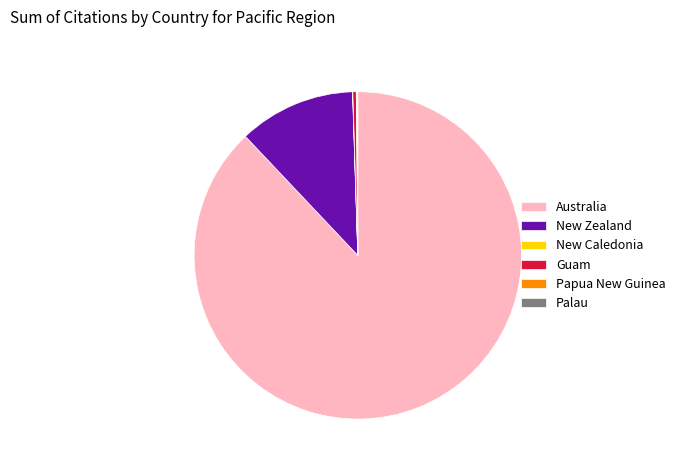

Which slice is the largest?

Australia